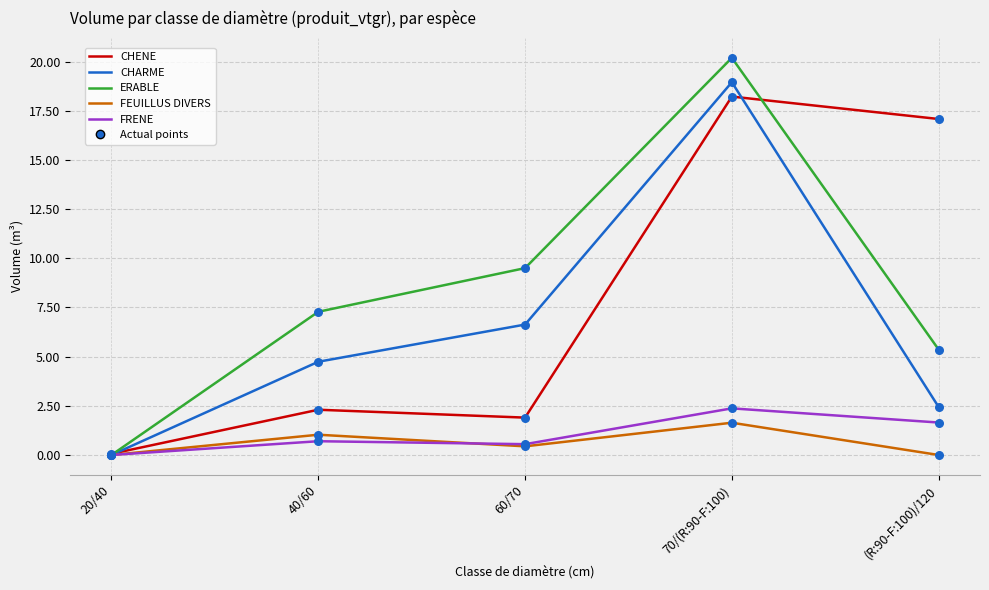

What is the total value across all series at 40/60?

16.1